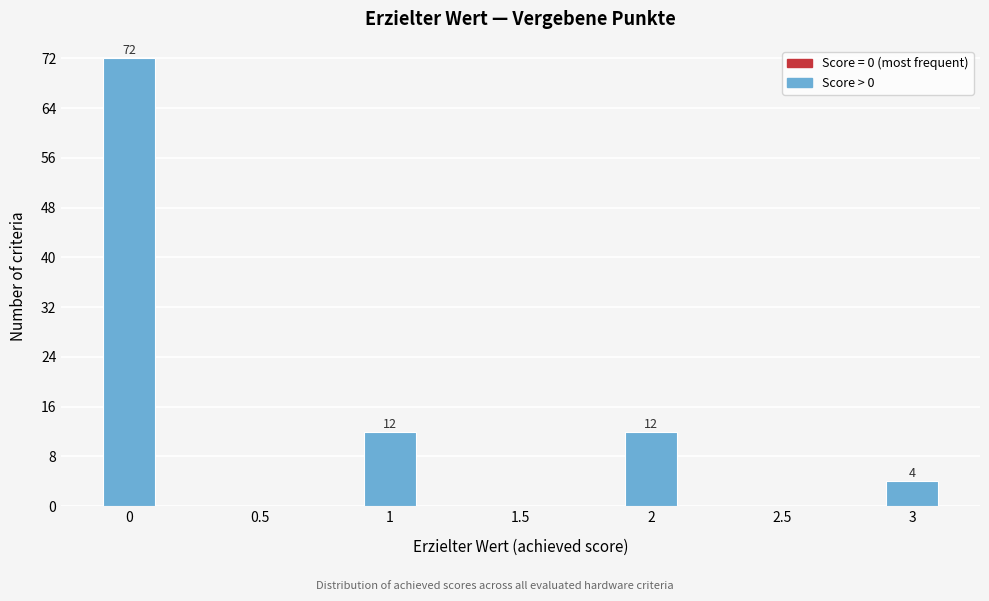

Reading right to left, transcribe all the data shown in this chart.

3=4	2.5=0	2=12	1.5=0	1=12	0.5=0	0=72